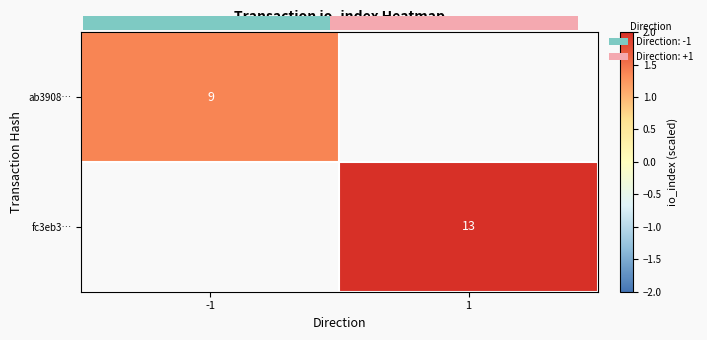

Which label corresponds to the smallest value in the chart?

-1